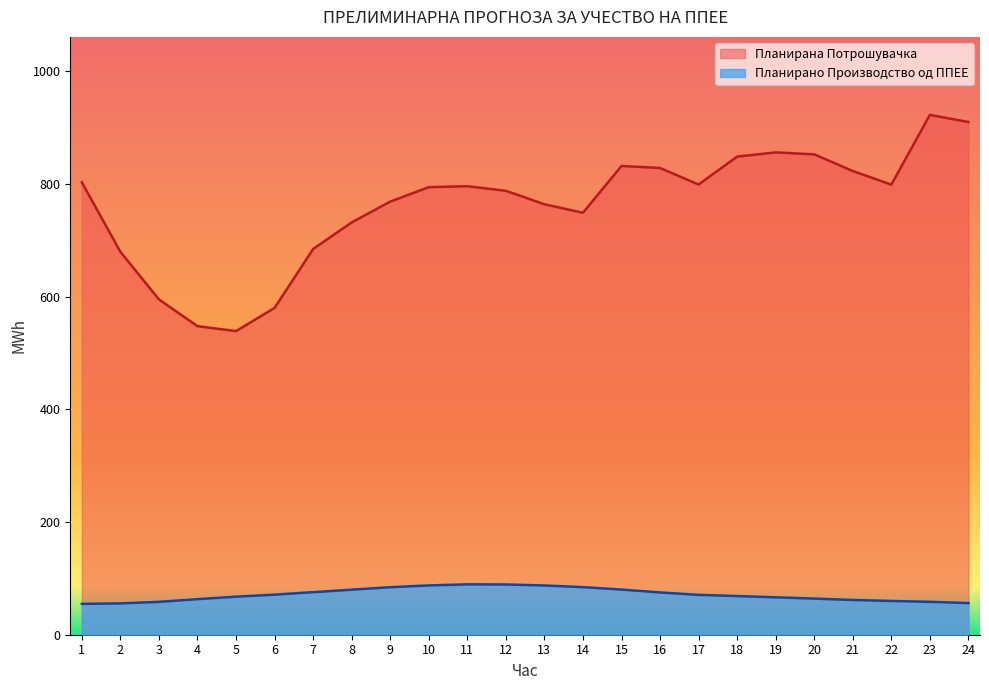

What is the value of the Планирана Потрошувачка point at the 13th from the left?

764.1